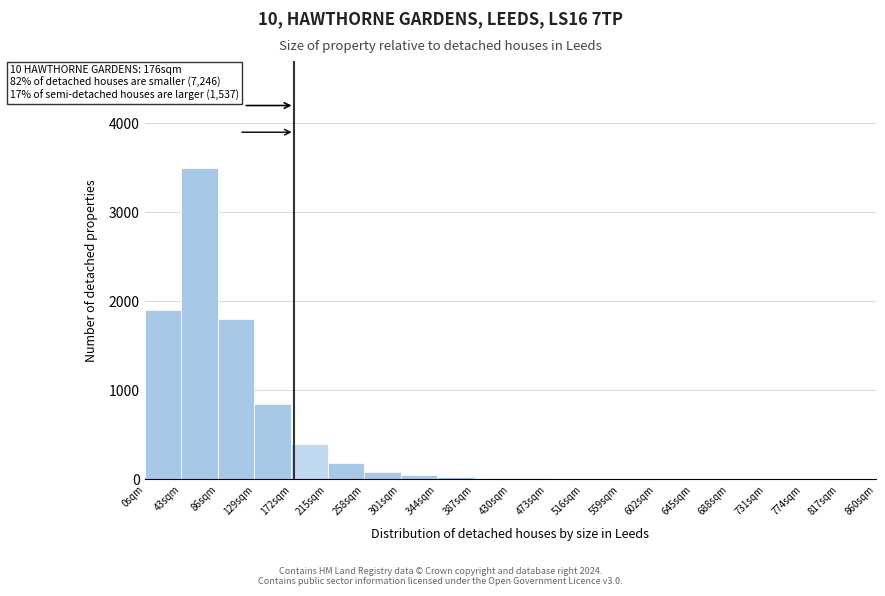

Over which range of the x-axis is the bar tallest?

43 to 86